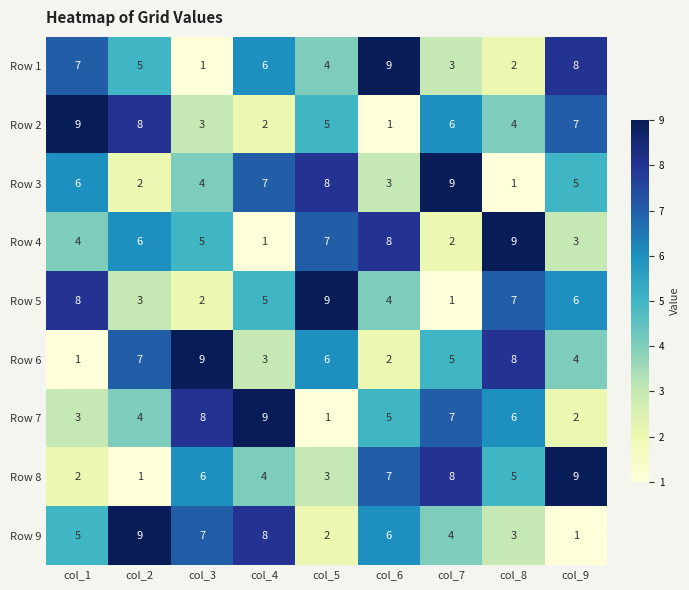

How many distinct data groups are displayed?

9